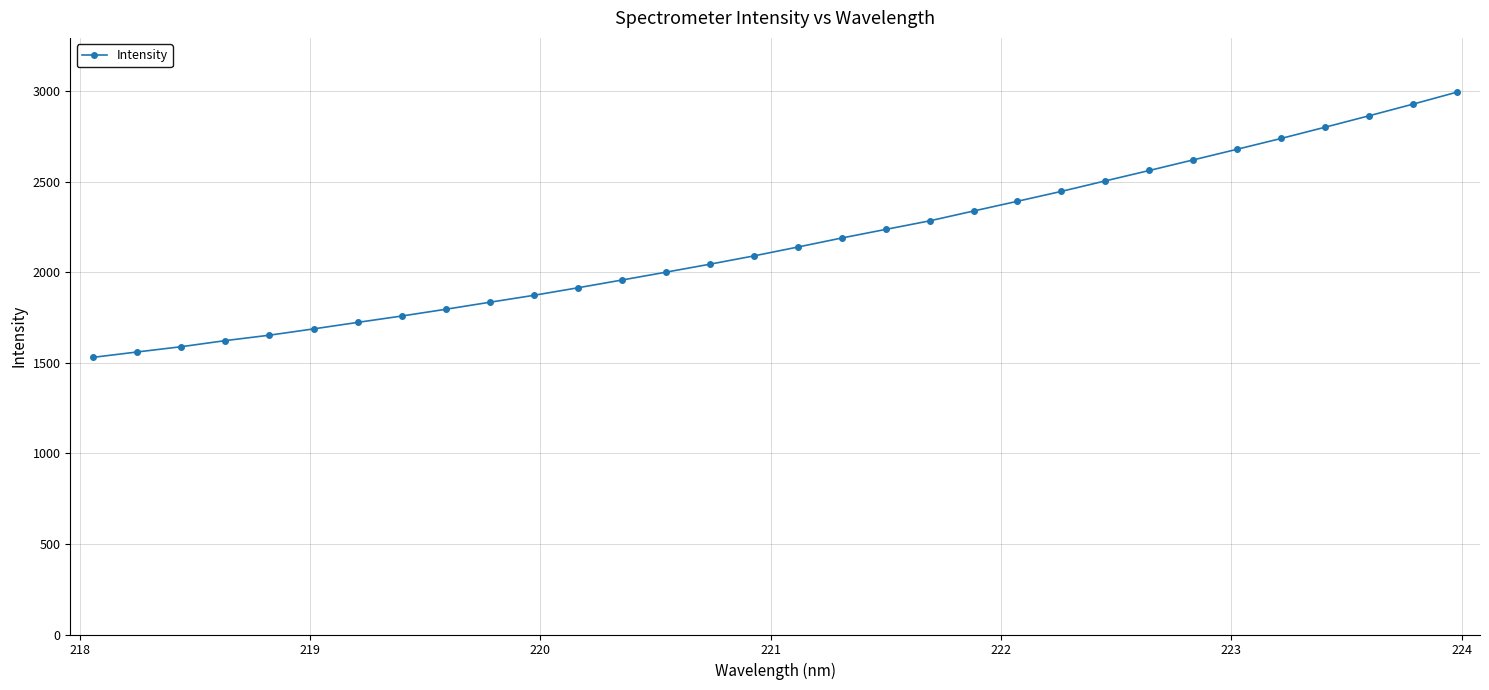

What is the value of the 9th point from the left?

1795.2